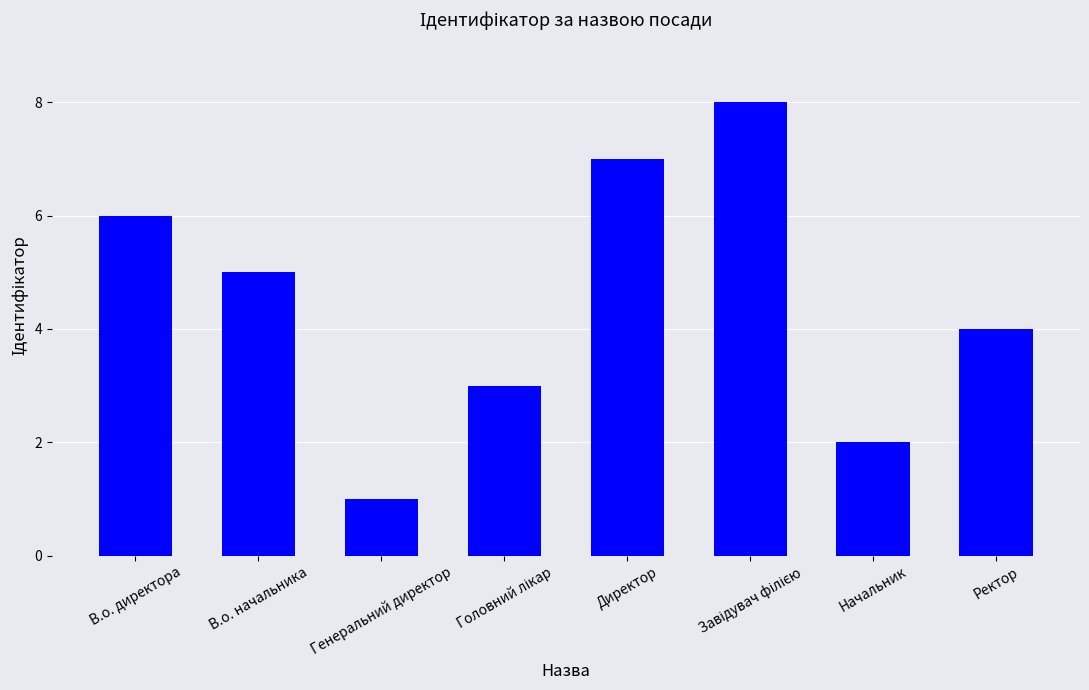

How many data points are less than 5?

4